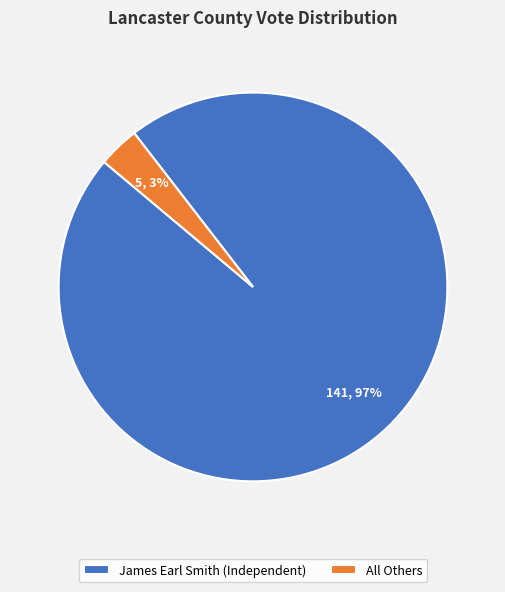

What percentage is the All Others slice, to the nearest percent?

3%